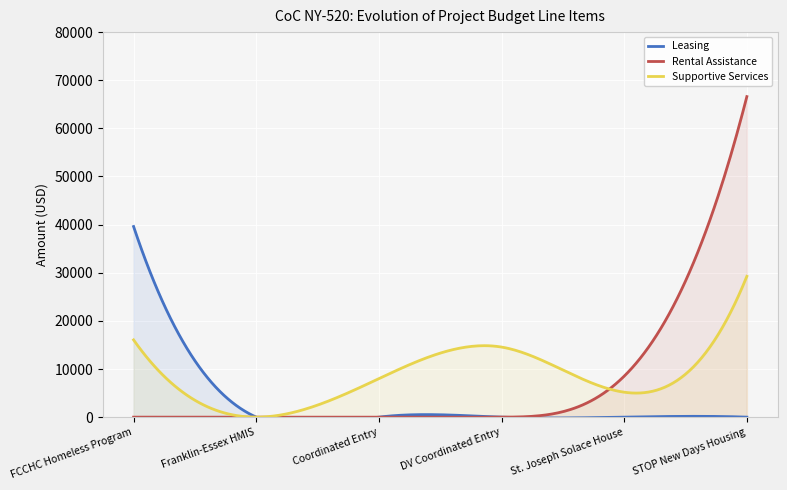

How many intersections are there between Rental Assistance and Supportive Services?

1